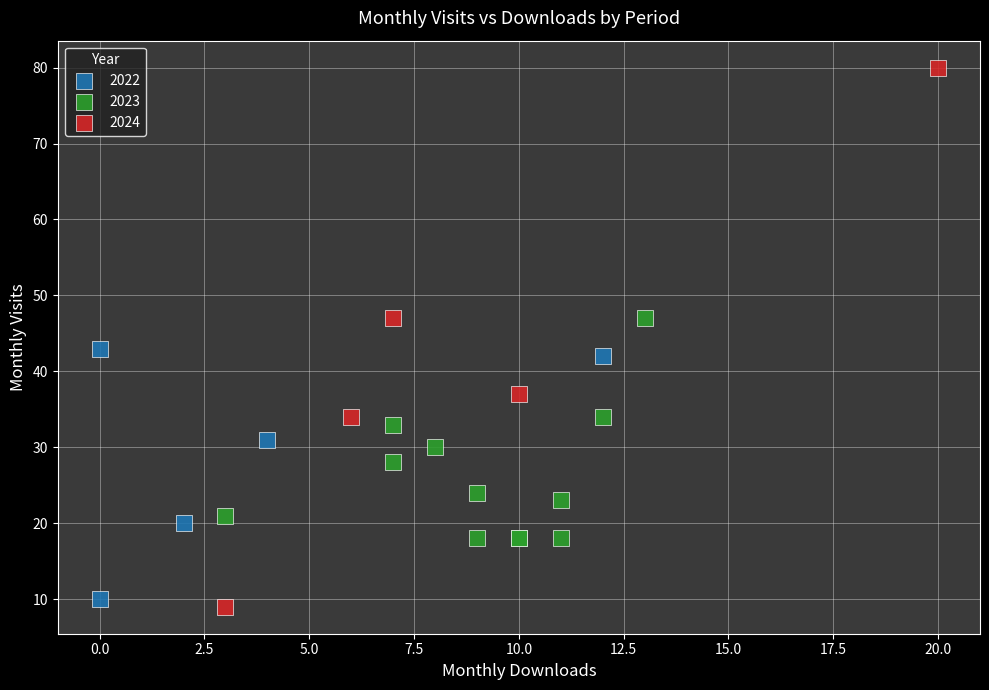

Which series reaches the maximum Y coordinate?

2024